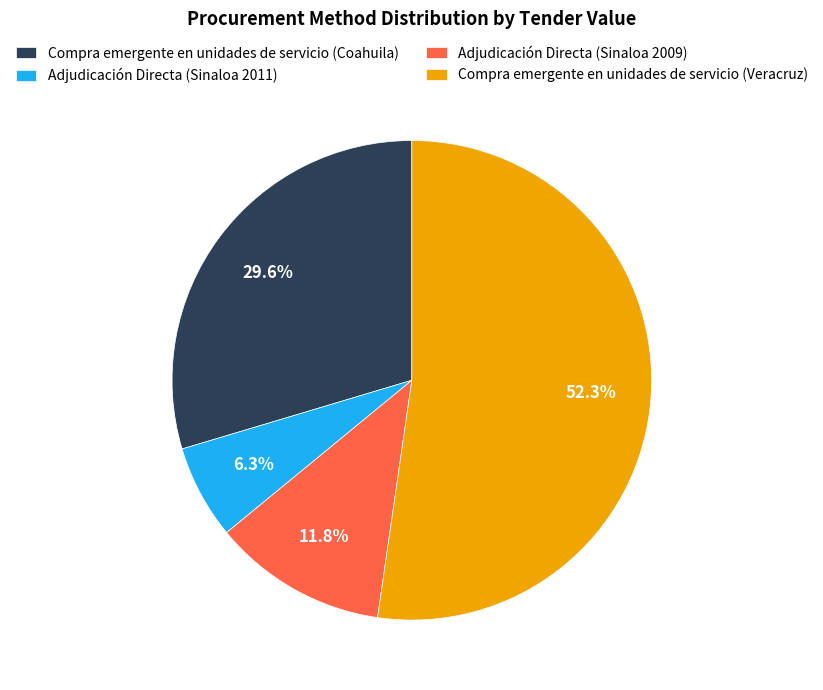

To the nearest percent, what is the difference between the largest and smallest slice percentages?

46%